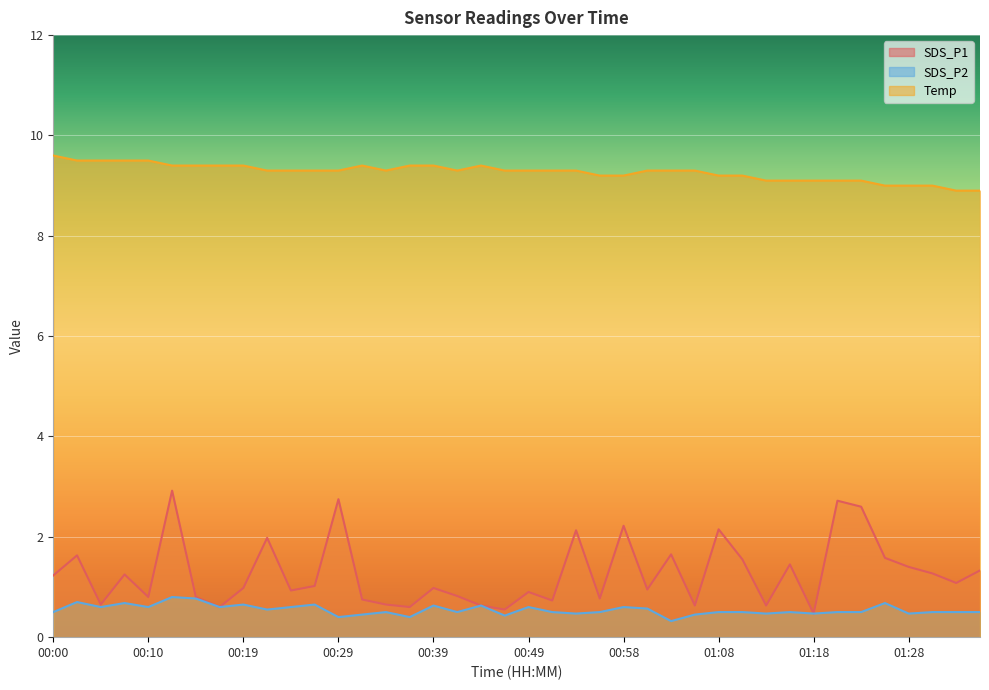

What is the greatest value displayed?

9.6